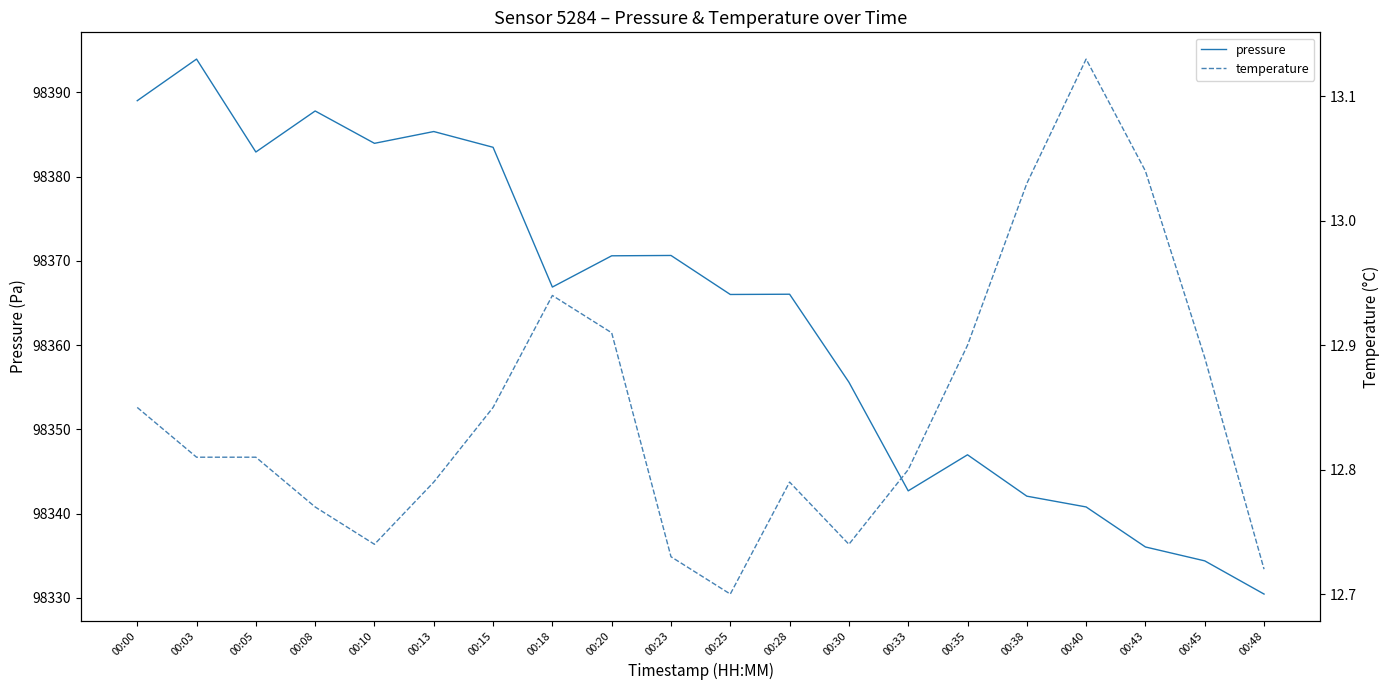

How many categories are shown in the chart?

20